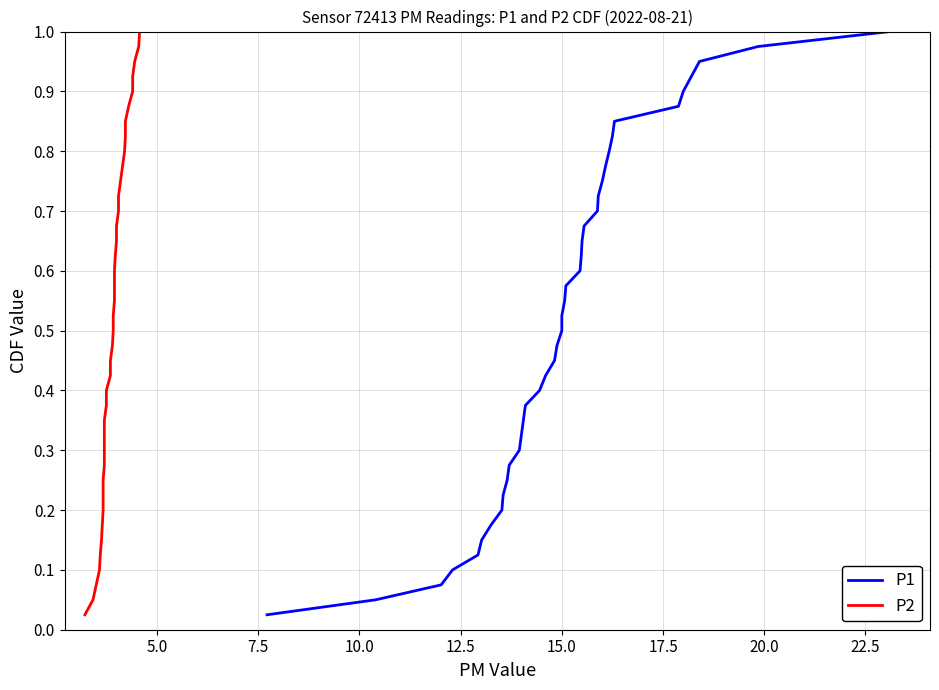

At how many categories does at least one series exceed 0?

40